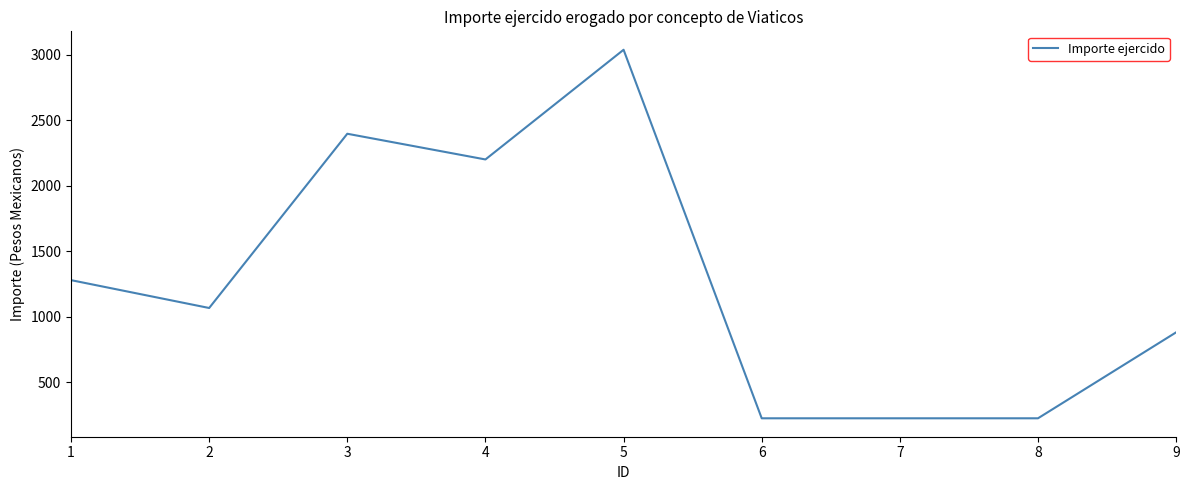

What is the smallest value displayed?

223.0